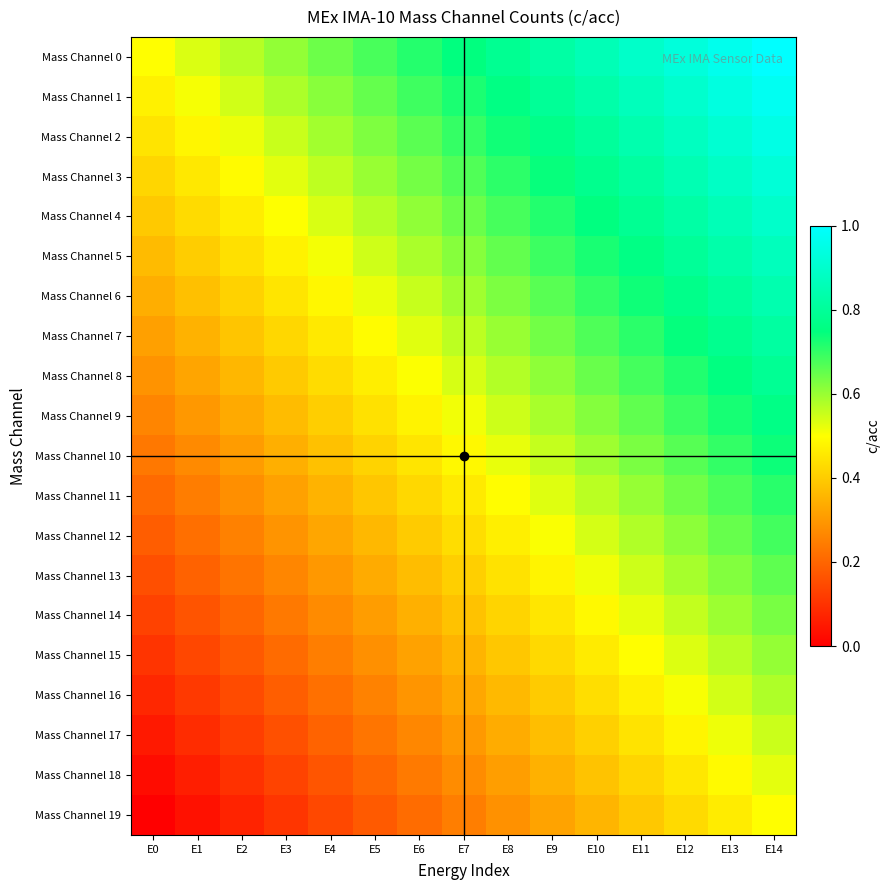

Which label corresponds to the largest value in the chart?

E14